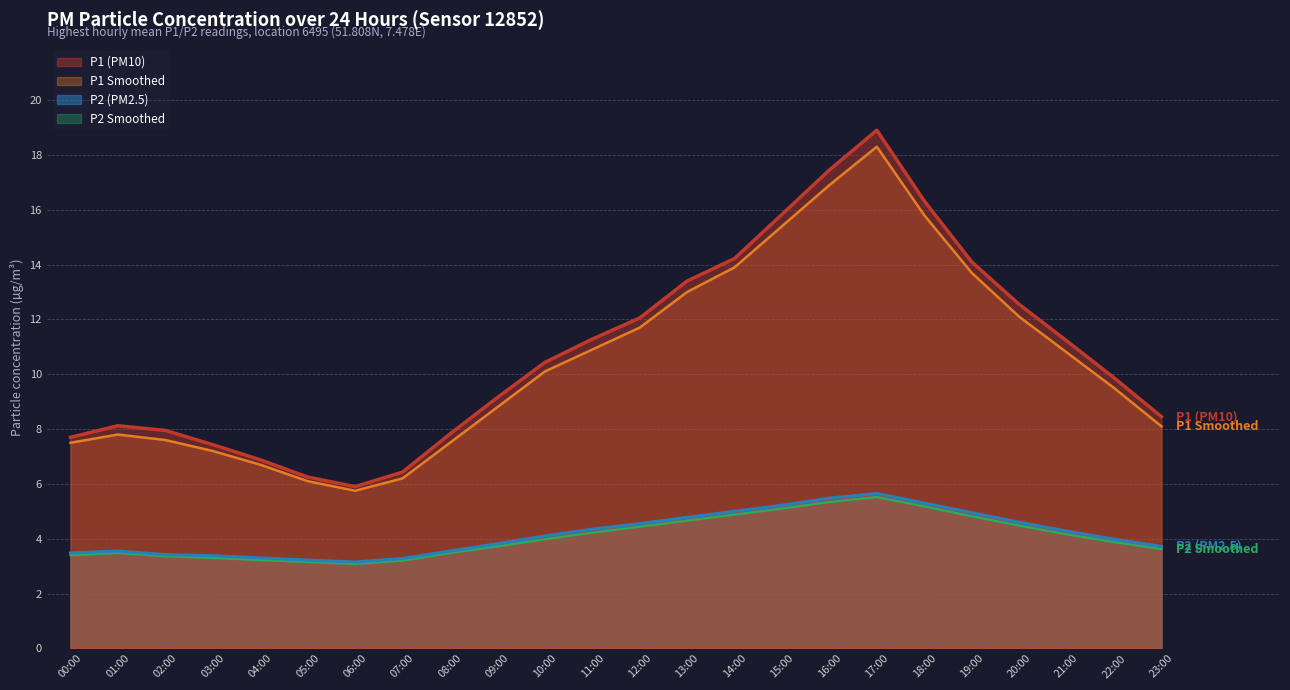

How many lines are shown in the chart?

4